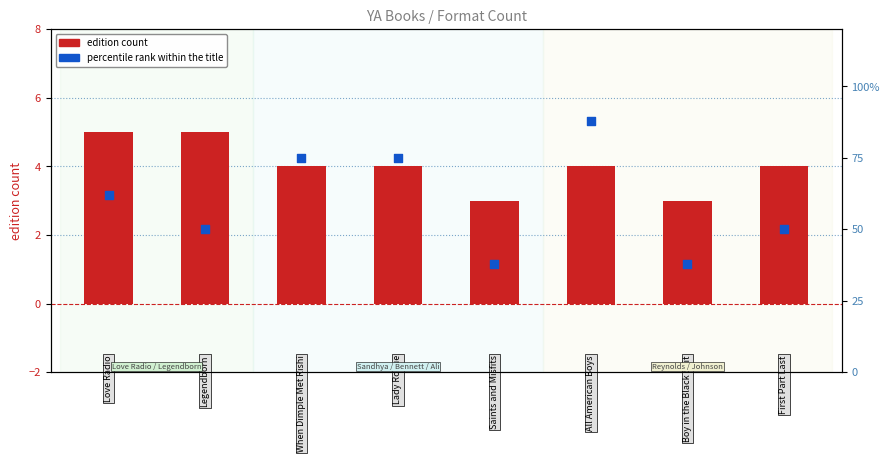

What are all the series names shown in the legend?

edition count, percentile rank within the title